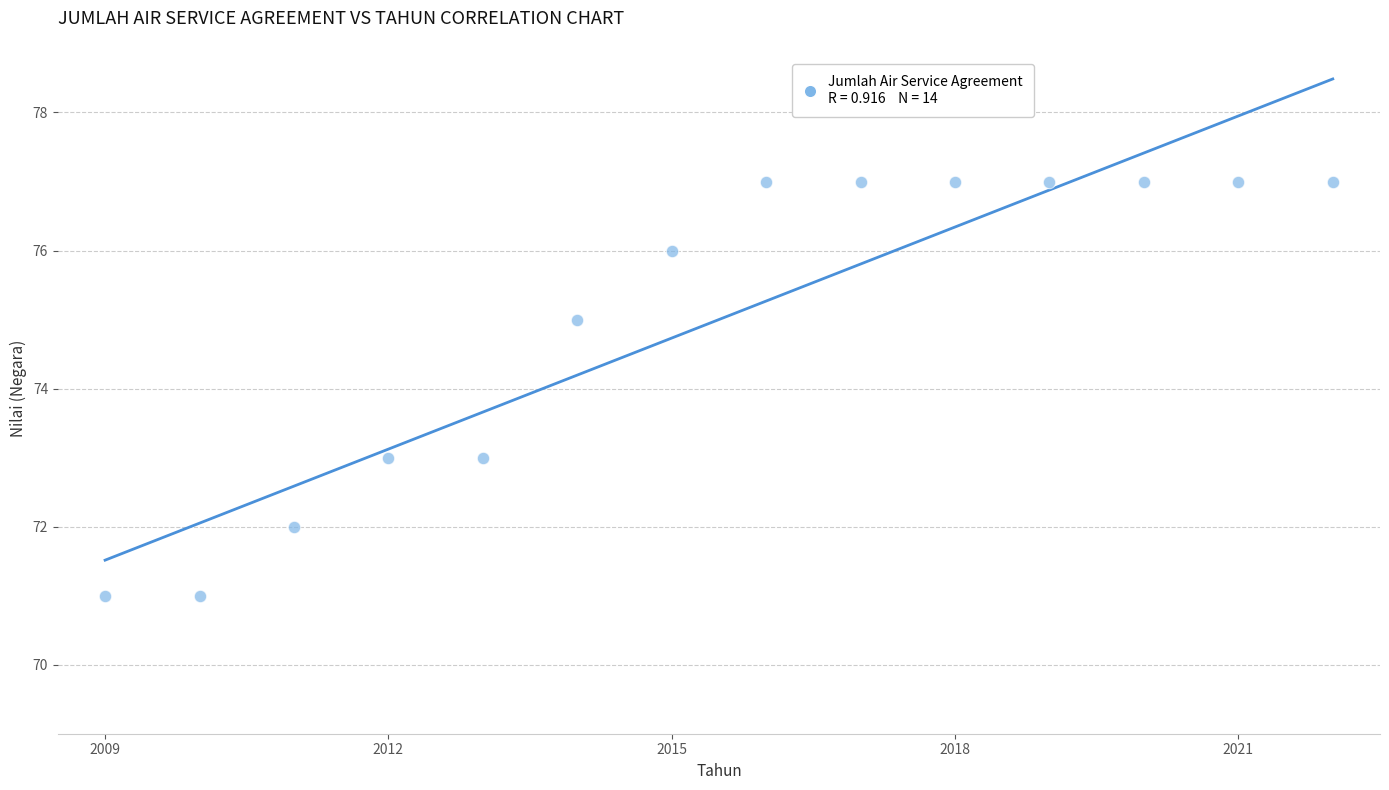

What is the range of X values (max minus min)?

13